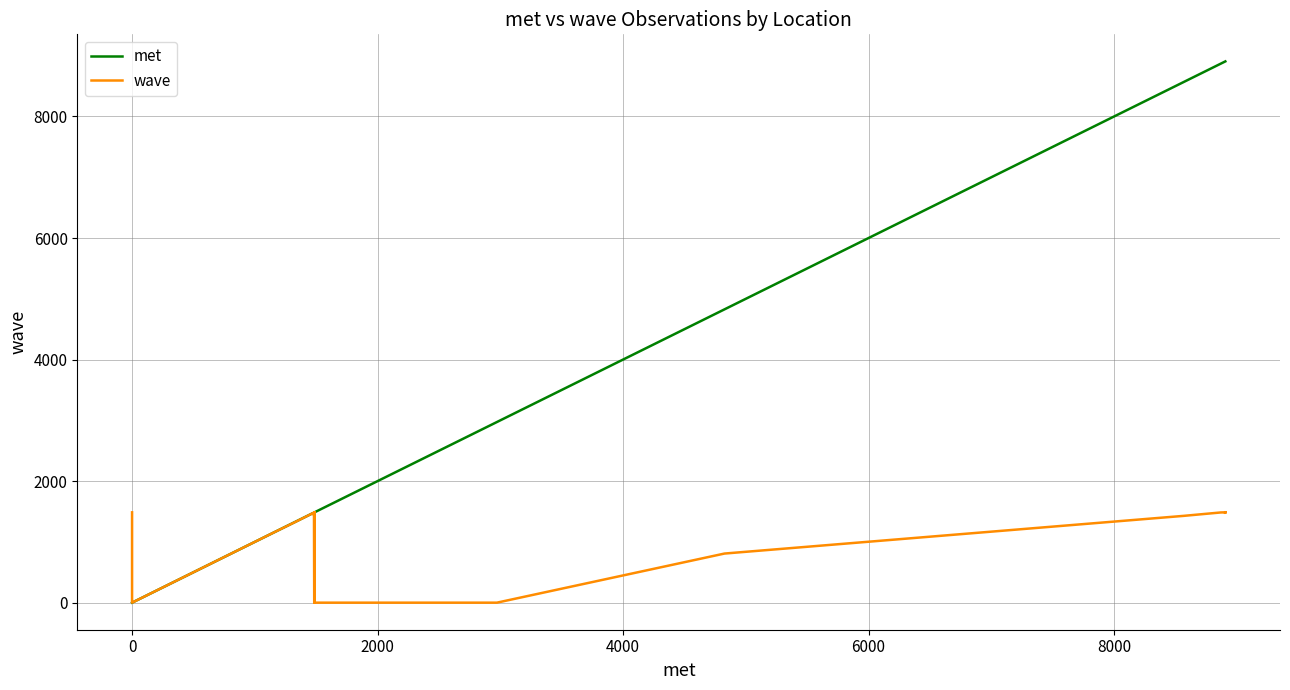

True or false: met and wave cross at least once.

False